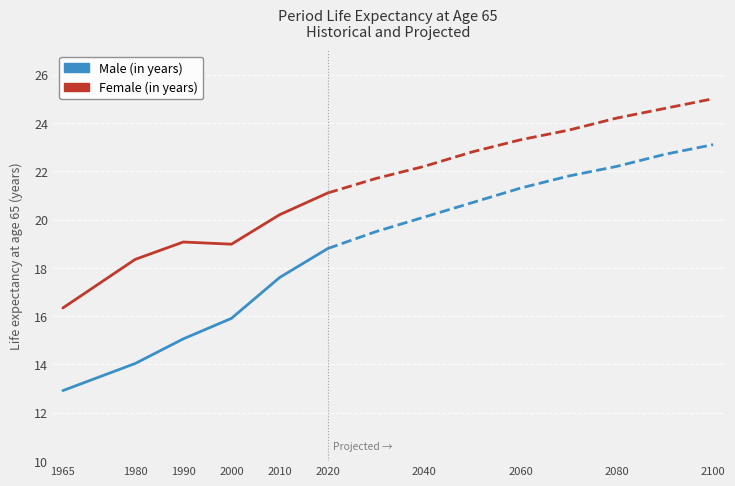

True or false: Male (in years) and Female (in years) cross at least once.

False